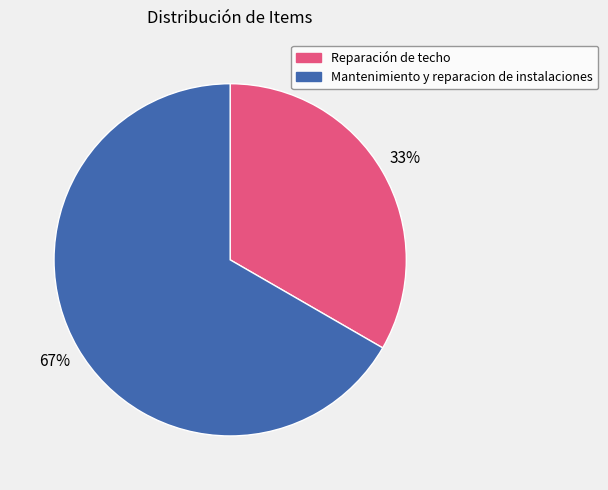

What is the smallest slice in the pie chart?

Reparación de techo